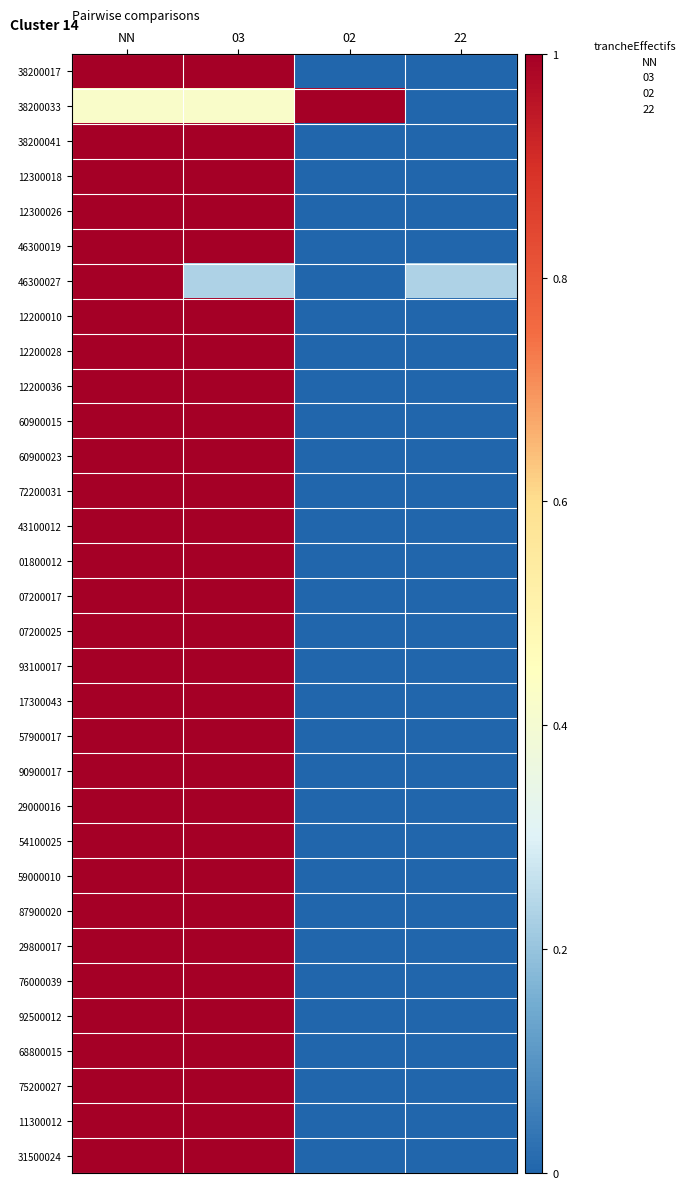

Reading left to right, transcribe all the data shown in this chart.

38200017: NN=1.0	03=1.0	02=0.0	22=0.0
38200033: NN=0.4	03=0.4	02=1.0	22=0.0
38200041: NN=1.0	03=1.0	02=0.0	22=0.0
12300018: NN=1.0	03=1.0	02=0.0	22=0.0
12300026: NN=1.0	03=1.0	02=0.0	22=0.0
46300019: NN=1.0	03=1.0	02=0.0	22=0.0
46300027: NN=1.0	03=0.2	02=0.0	22=0.2
12200010: NN=1.0	03=1.0	02=0.0	22=0.0
12200028: NN=1.0	03=1.0	02=0.0	22=0.0
12200036: NN=1.0	03=1.0	02=0.0	22=0.0
60900015: NN=1.0	03=1.0	02=0.0	22=0.0
60900023: NN=1.0	03=1.0	02=0.0	22=0.0
72200031: NN=1.0	03=1.0	02=0.0	22=0.0
43100012: NN=1.0	03=1.0	02=0.0	22=0.0
01800012: NN=1.0	03=1.0	02=0.0	22=0.0
07200017: NN=1.0	03=1.0	02=0.0	22=0.0
07200025: NN=1.0	03=1.0	02=0.0	22=0.0
93100017: NN=1.0	03=1.0	02=0.0	22=0.0
17300043: NN=1.0	03=1.0	02=0.0	22=0.0
57900017: NN=1.0	03=1.0	02=0.0	22=0.0
90900017: NN=1.0	03=1.0	02=0.0	22=0.0
29000016: NN=1.0	03=1.0	02=0.0	22=0.0
54100025: NN=1.0	03=1.0	02=0.0	22=0.0
59000010: NN=1.0	03=1.0	02=0.0	22=0.0
87900020: NN=1.0	03=1.0	02=0.0	22=0.0
29800017: NN=1.0	03=1.0	02=0.0	22=0.0
76000039: NN=1.0	03=1.0	02=0.0	22=0.0
92500012: NN=1.0	03=1.0	02=0.0	22=0.0
68800015: NN=1.0	03=1.0	02=0.0	22=0.0
75200027: NN=1.0	03=1.0	02=0.0	22=0.0
11300012: NN=1.0	03=1.0	02=0.0	22=0.0
31500024: NN=1.0	03=1.0	02=0.0	22=0.0